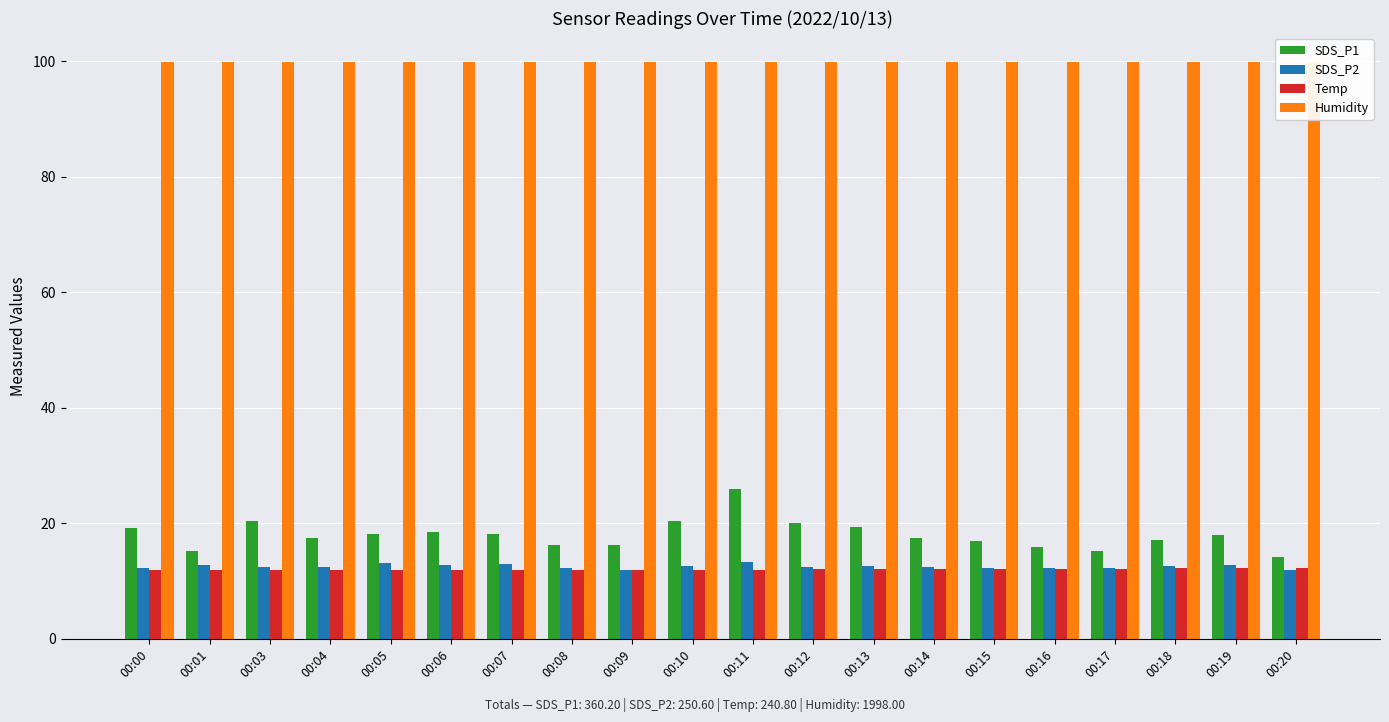

What is the difference between the SDS_P1 values at 00:16 and 00:14?

1.6